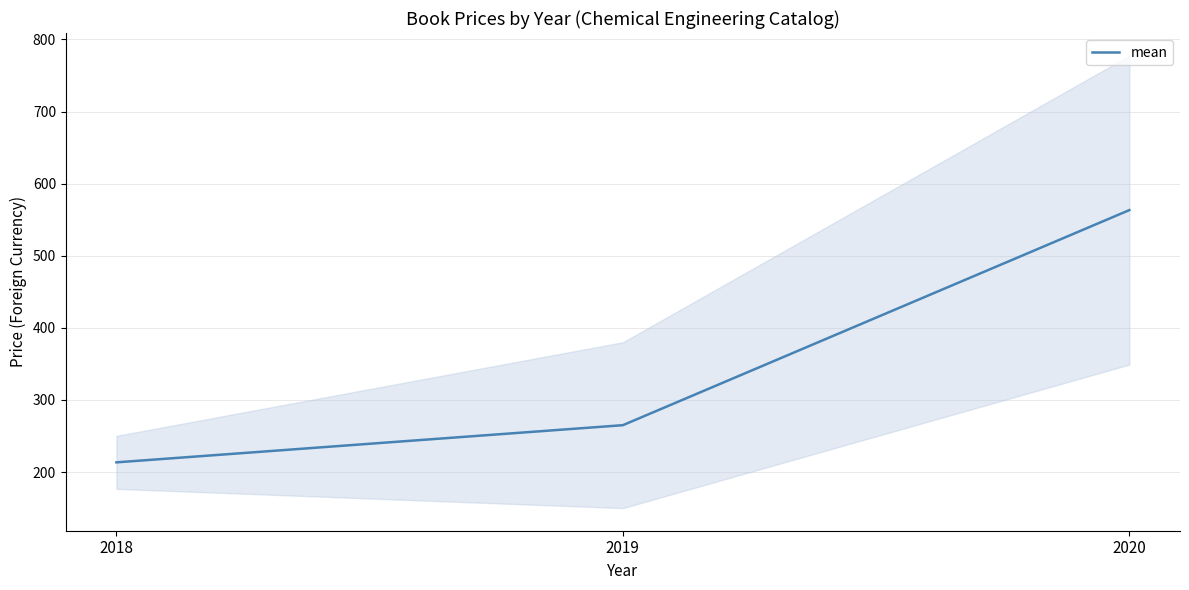

What is the difference between the values at 2019 and 2018?

51.6